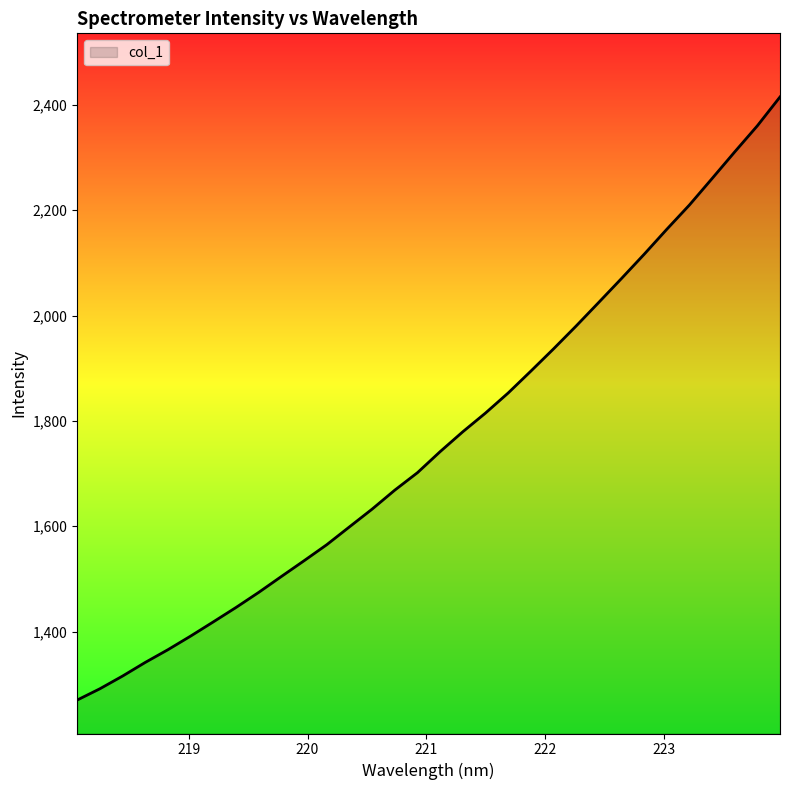

What is the smallest value displayed?

1270.1